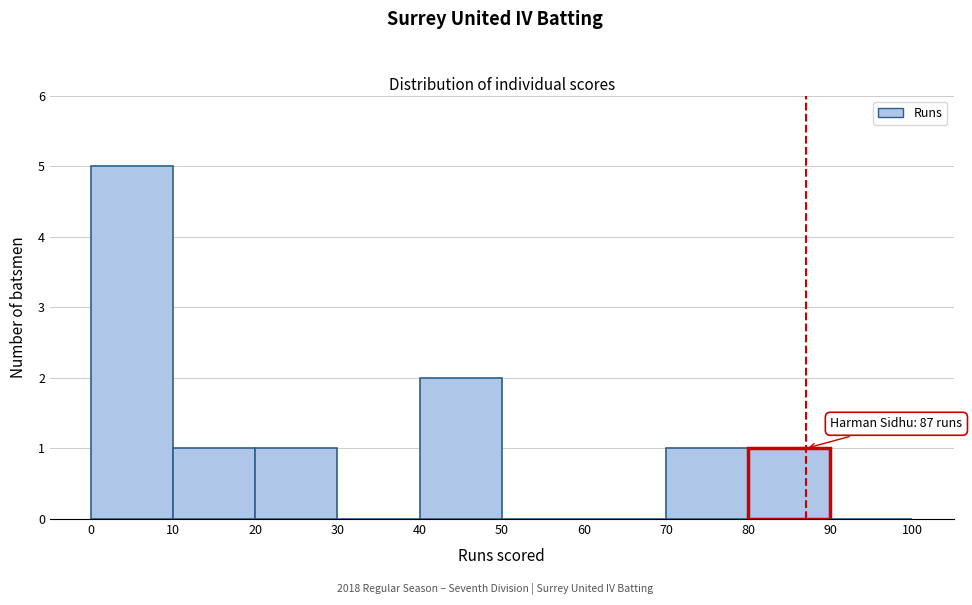

Over which range of the x-axis is the bar tallest?

0 to 10